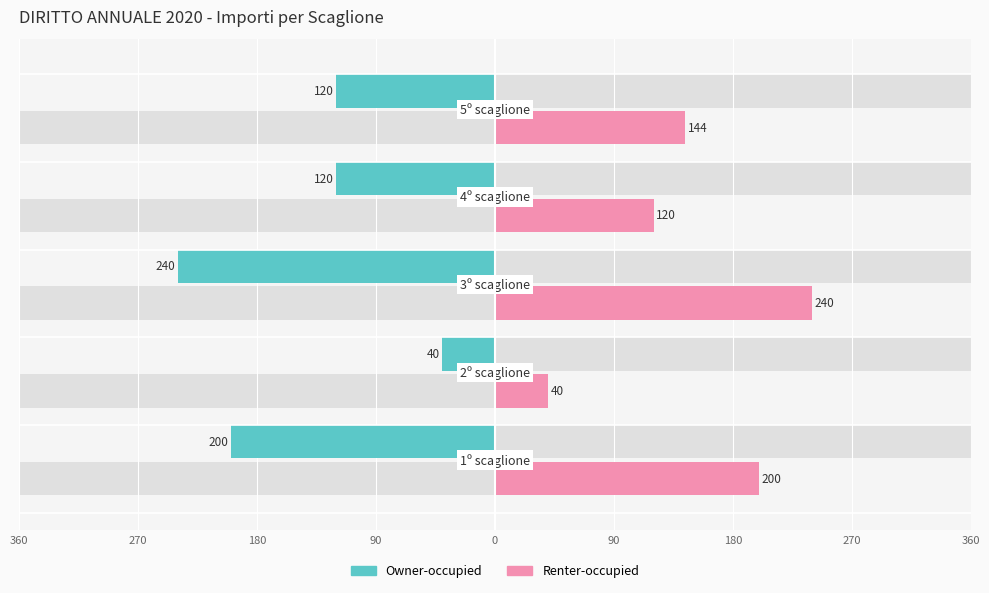

Which series has the largest total across all categories?

Renter-occupied